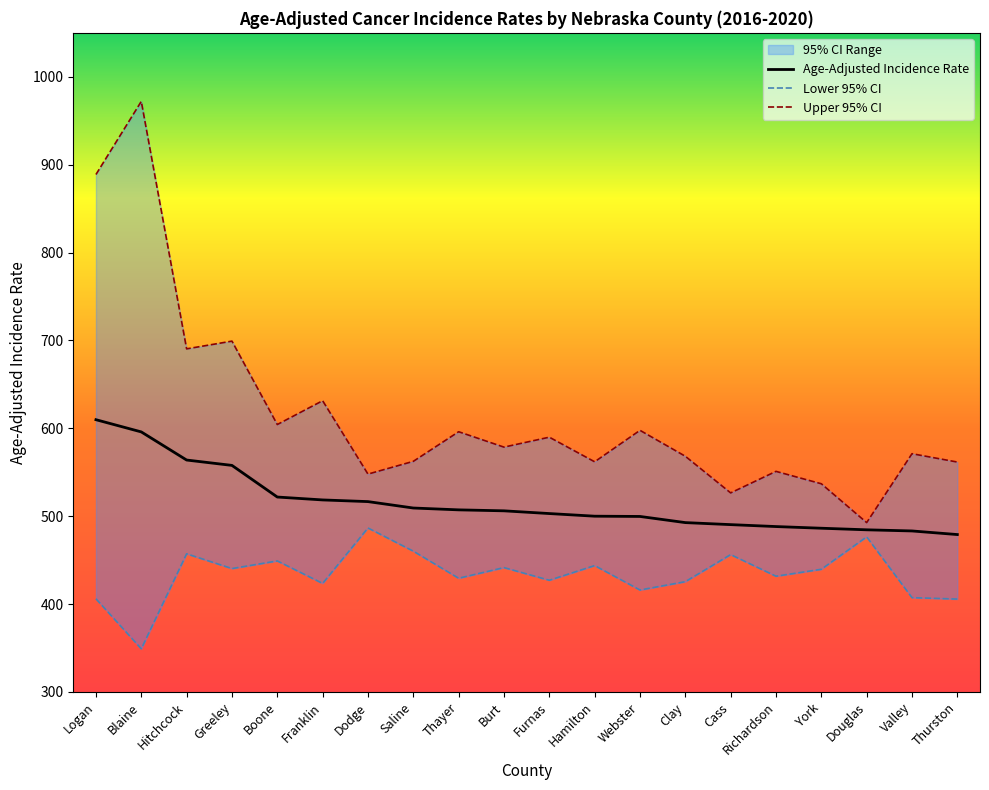

Which series has the widest spread of values?

Upper 95% CI